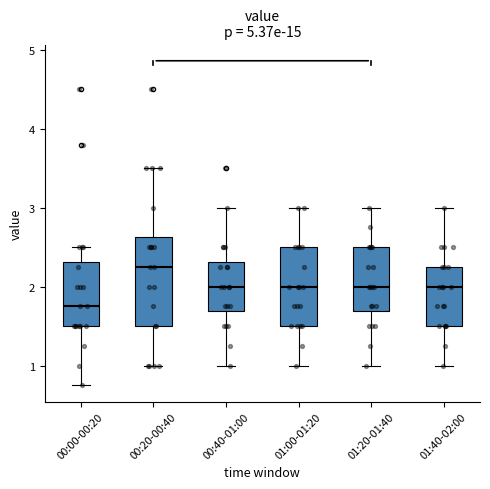

Reading left to right, transcribe this box plot: for each box, give where its median line is, the range the box spans, and where its two whiskers end, as read against the y-axis. The values are not printed on the chart, so give them approximately, as read against the axis.

00:00-00:20: median 1.8, box 1.5 to 2.3, whiskers 0.8 to 2.5
00:20-00:40: median 2.3, box 1.5 to 2.6, whiskers 1.0 to 3.5
00:40-01:00: median 2.0, box 1.7 to 2.3, whiskers 1.0 to 3.0
01:00-01:20: median 2.0, box 1.5 to 2.5, whiskers 1.0 to 3.0
01:20-01:40: median 2.0, box 1.7 to 2.5, whiskers 1.0 to 3.0
01:40-02:00: median 2.0, box 1.5 to 2.3, whiskers 1.0 to 3.0